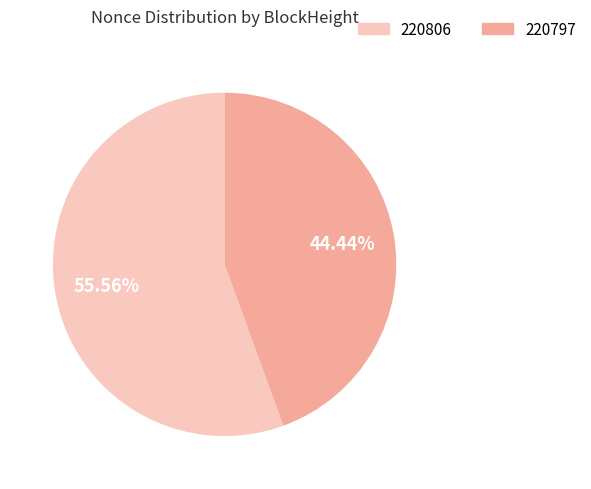

Does any single category account for the majority?

Yes